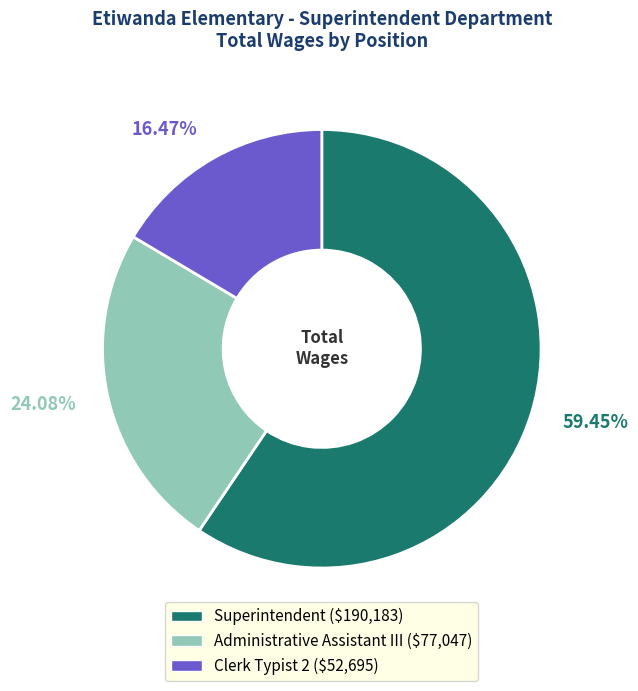

How many segments does this pie chart have?

3